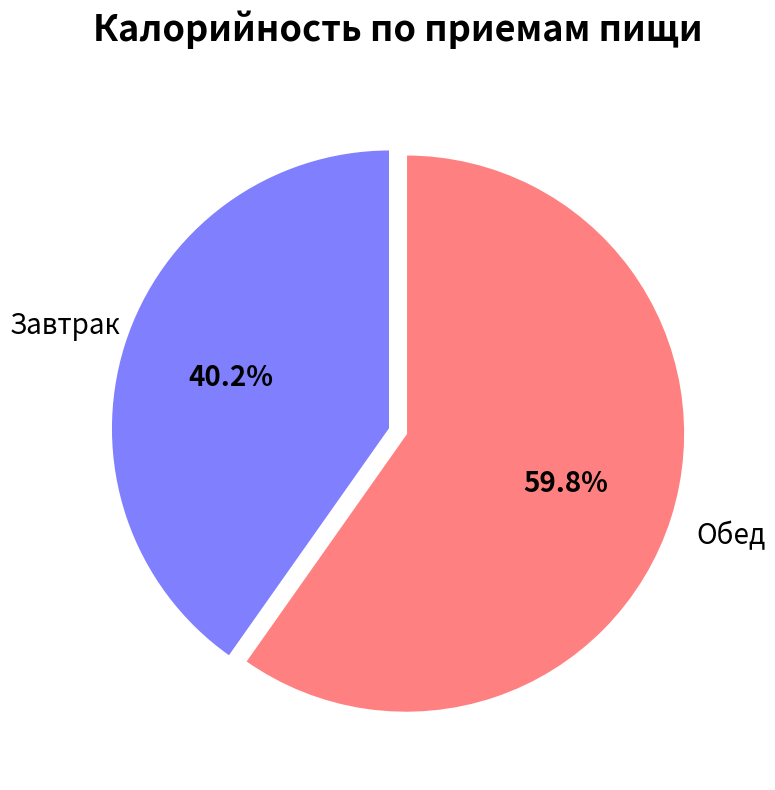

Is there a majority slice in this chart?

Yes